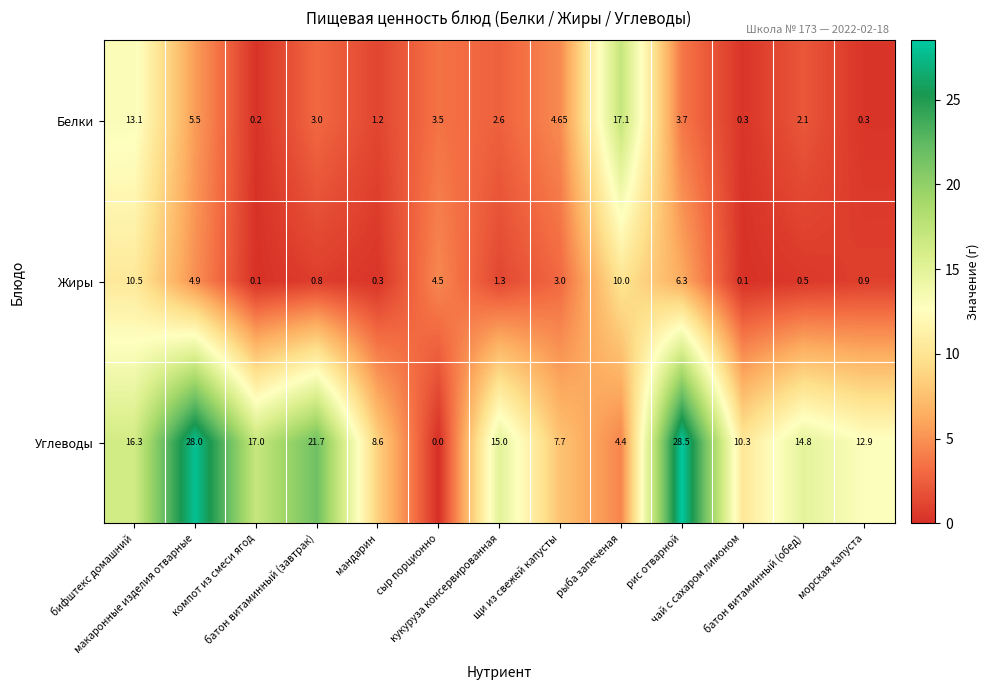

Which series has the largest range (max minus min)?

Углеводы